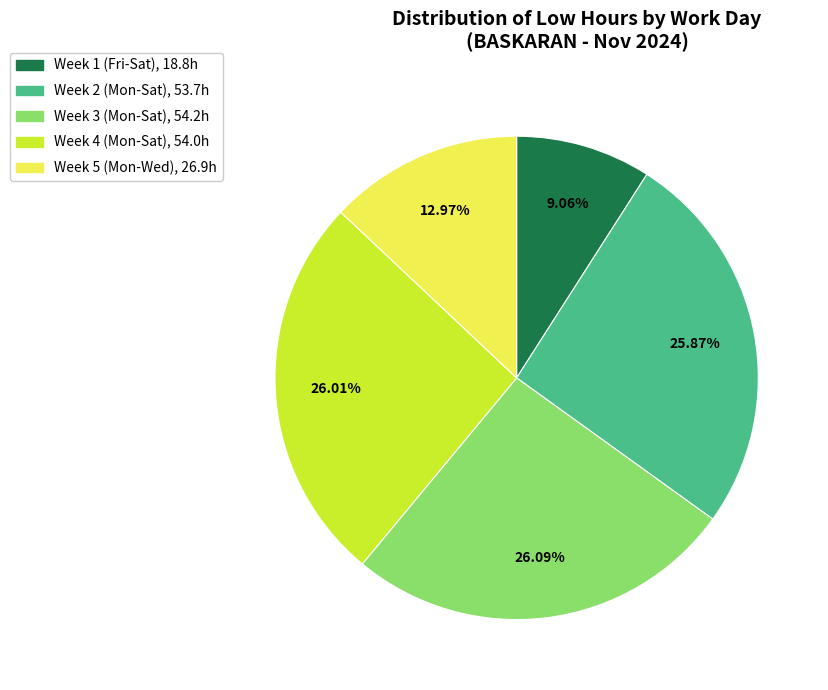

Is there any slice that represents more than half of the pie?

No